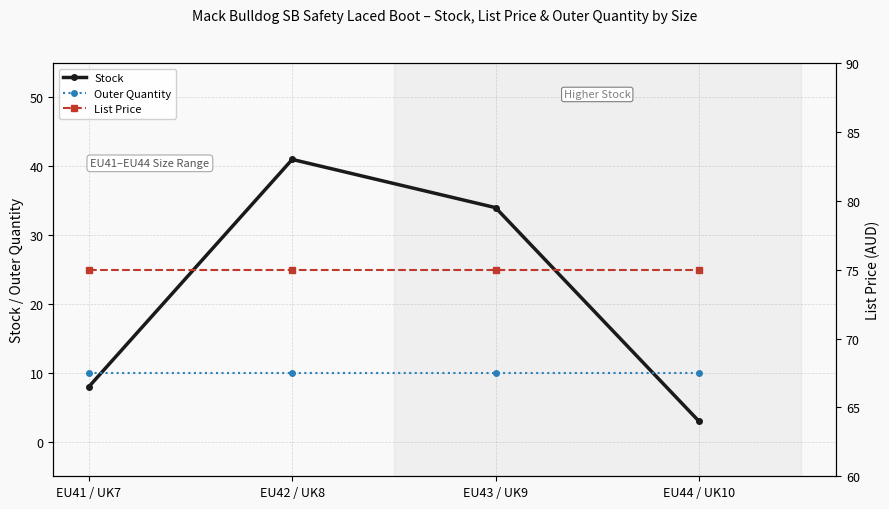

Rank the series at EU41 / UK7 from lowest to highest value.

Stock, Outer Quantity, List Price